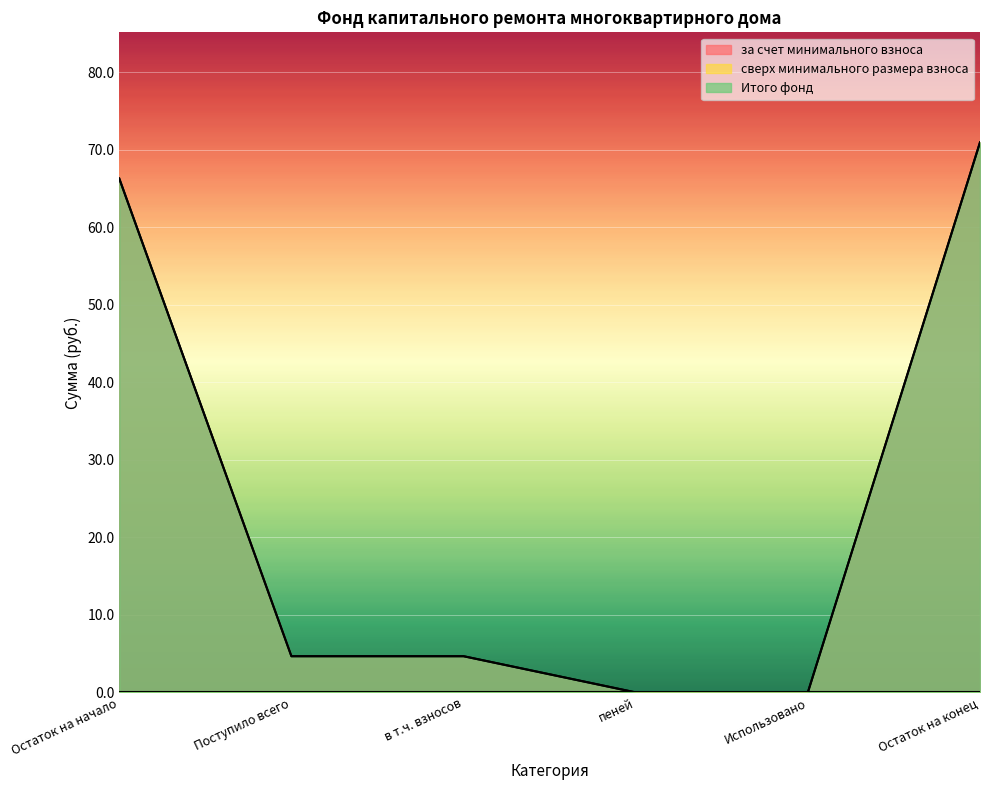

True or false: Итого фонд has more than 0 interior local peaks.

False